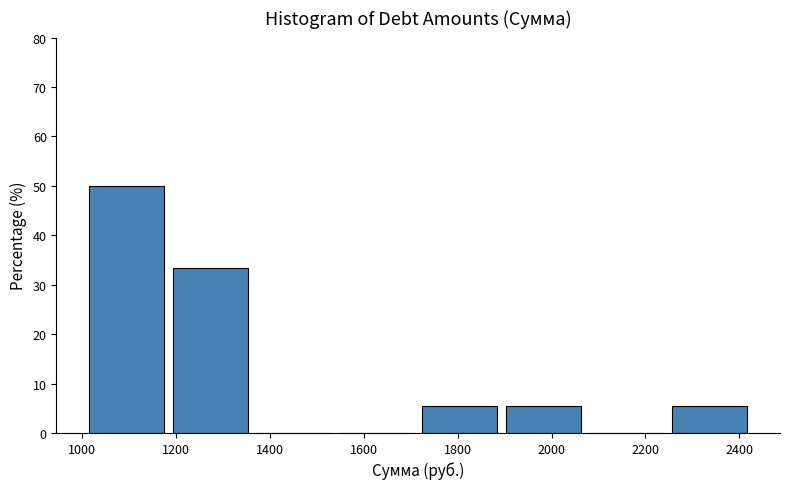

How tall is the bar that spans 1720 to 1900 on the x-axis? Neither the bar edges nor the heights are printed on the chart, so give them approximately, as read against the axes.

6